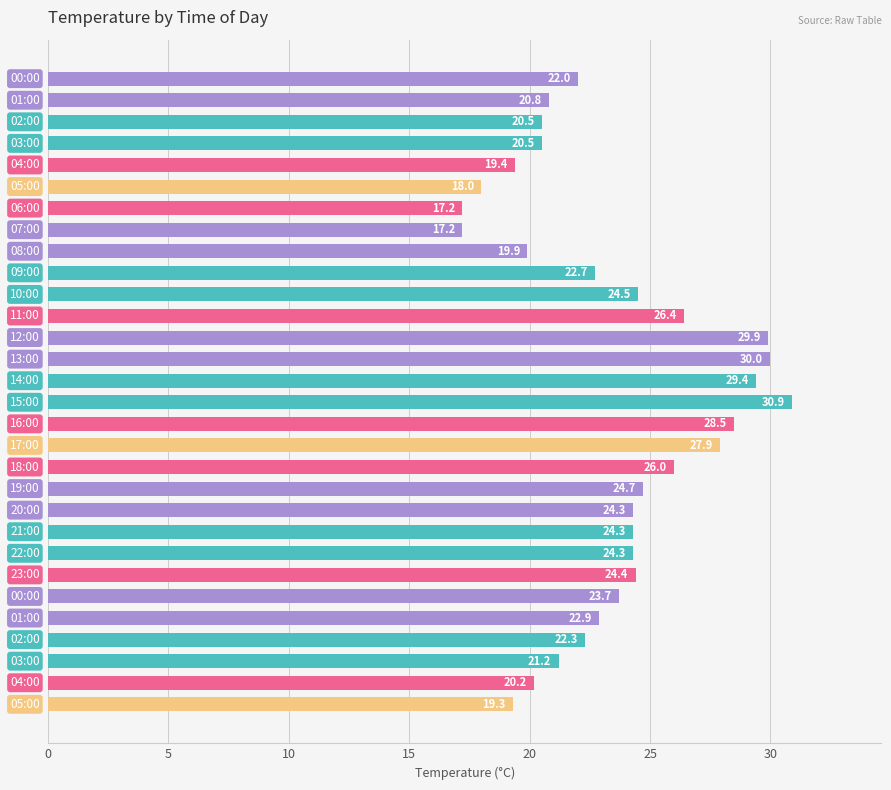

Reading bottom to top, what are all the values shown in this chart?

19.3	20.2	21.2	22.3	22.9	23.7	24.4	24.3	24.3	24.3	24.7	26.0	27.9	28.5	30.9	29.4	30.0	29.9	26.4	24.5	22.7	19.9	17.2	17.2	18.0	19.4	20.5	20.5	20.8	22.0